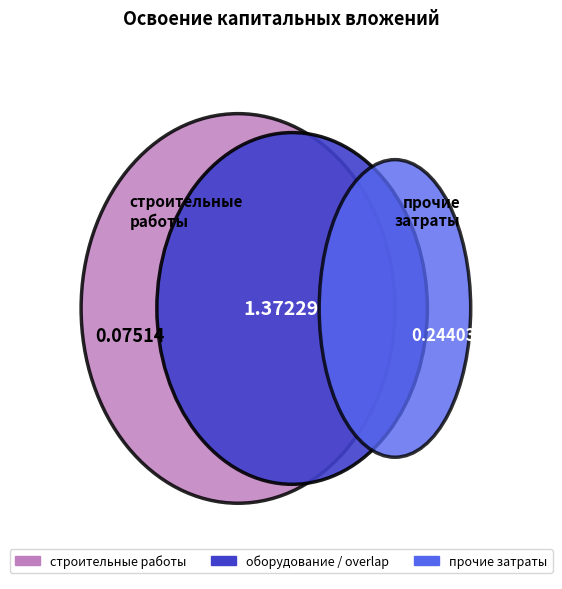

To the nearest percent, what is the average slice percentage?

25%